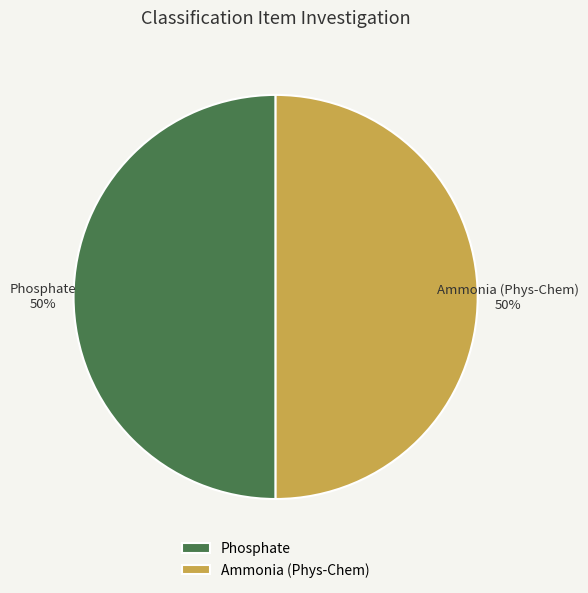

The Phosphate slice represents 50% of the pie. True or false?

True